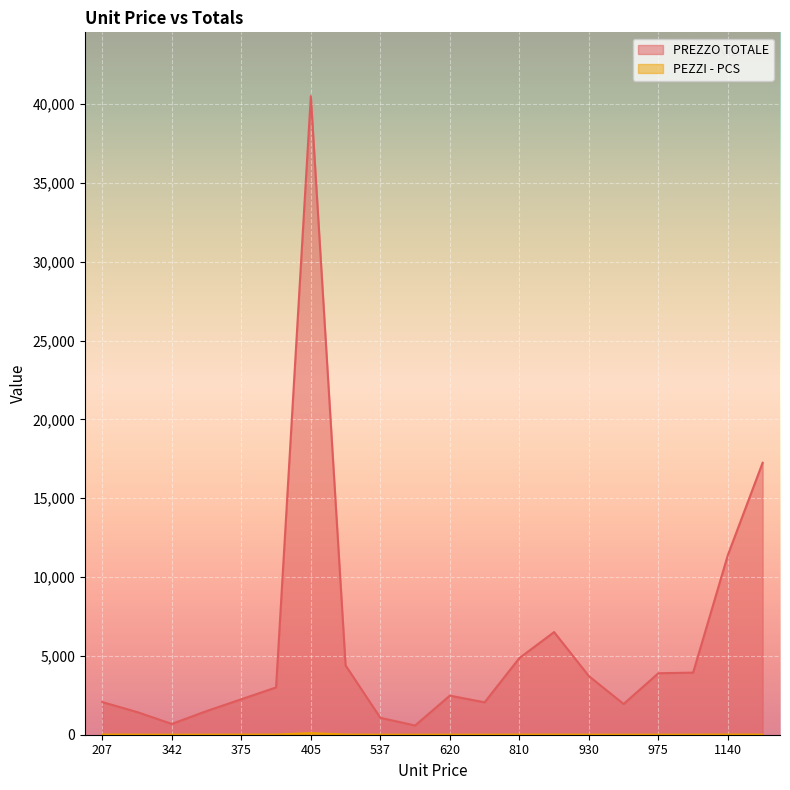

True or false: PREZZO TOTALE and PEZZI - PCS cross at least once.

False